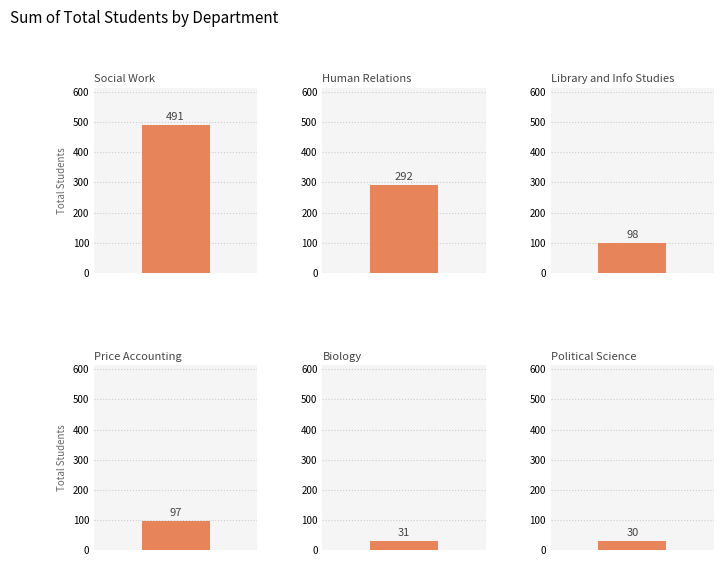

Rank the categories by value from highest to lowest.

Social Work, Human Relations, Library and Info Studies, Price Accounting, Biology, Political Science